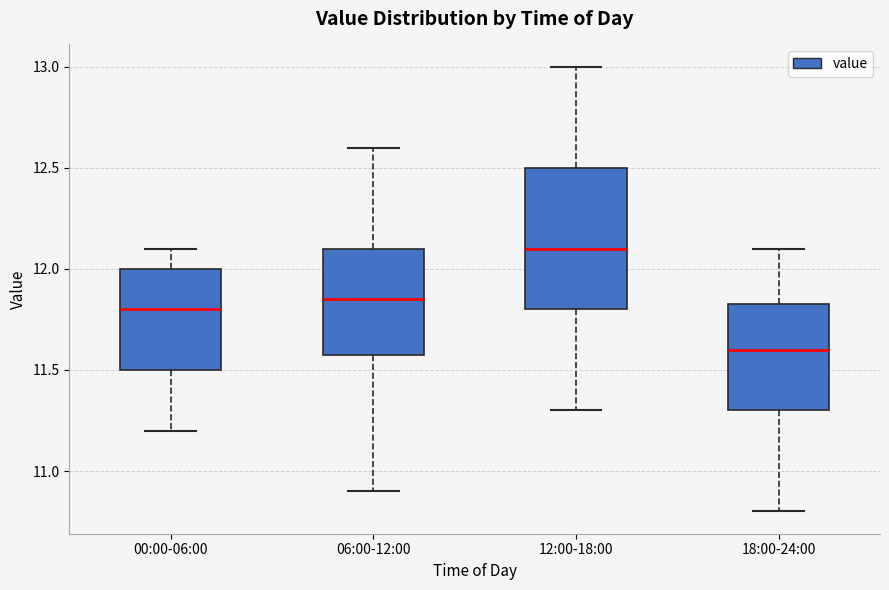

Where is the upper edge of the box for 06:00-12:00 on the y-axis? The values are not printed on the chart, so give them approximately, as read against the axis.

12.10